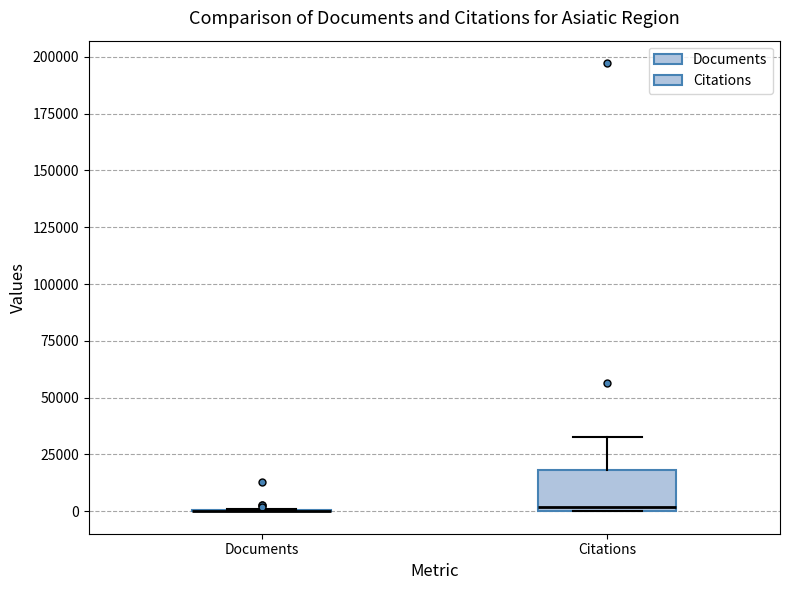

Comparing the boxes themselves (not the whiskers), which one is the tallest?

Citations